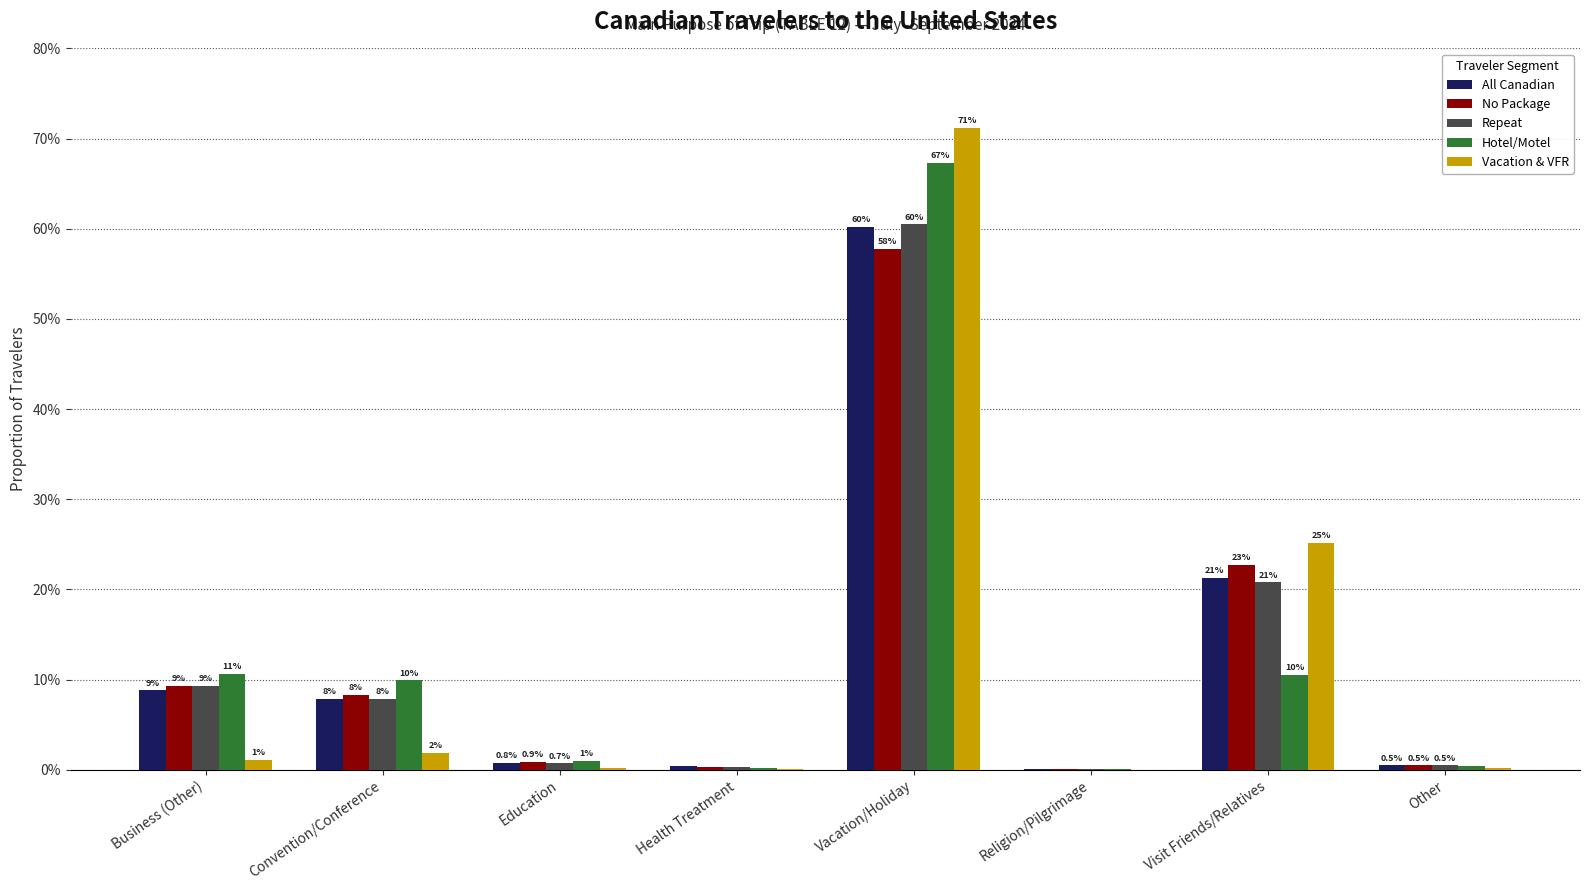

The value of No Package at Religion/Pilgrimage is 0.0. True or false?

False